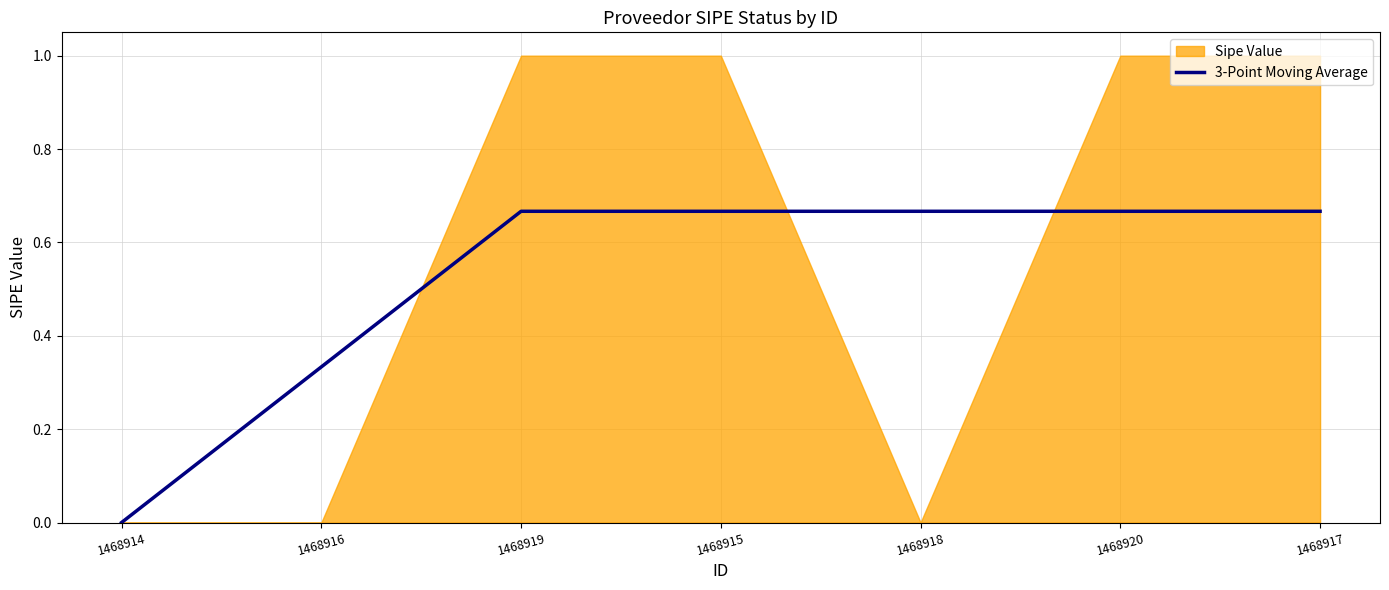

How many values are between 0 and 1?

7